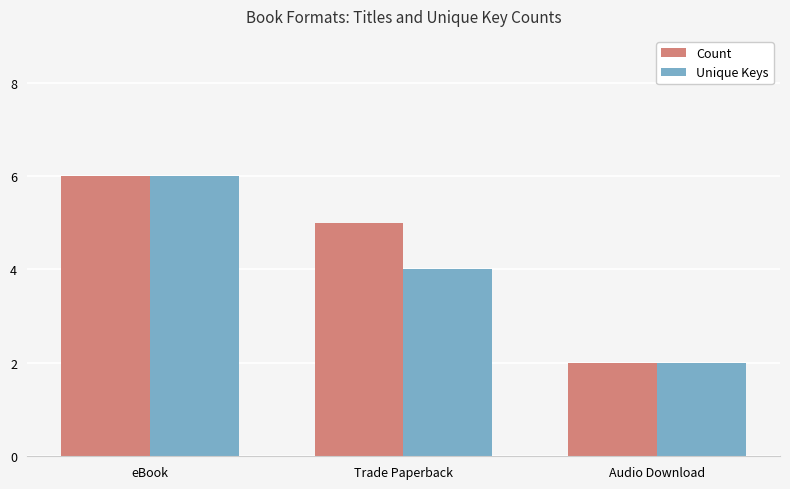

Which series has the largest total across all categories?

Count